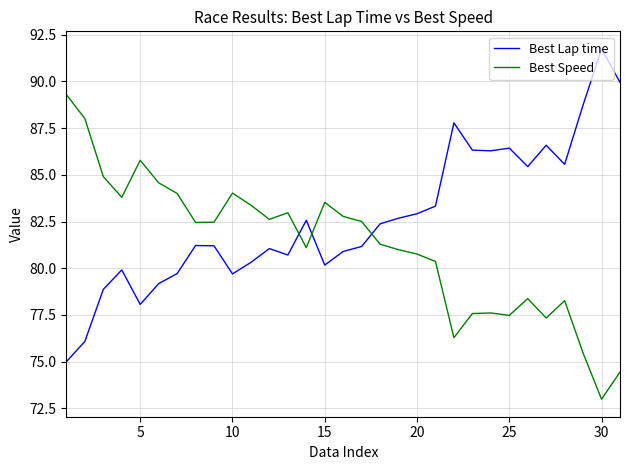

List the series in order of their peak value, lowest first.

Best Speed, Best Lap time